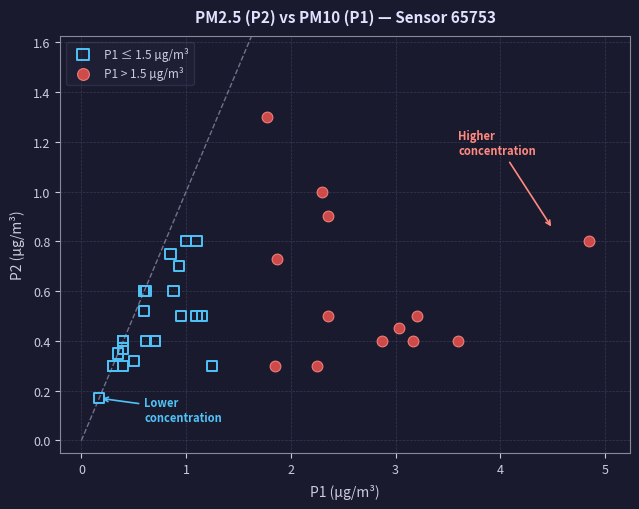

Which series reaches the minimum Y coordinate?

P1 ≤ 1.5 µg/m³